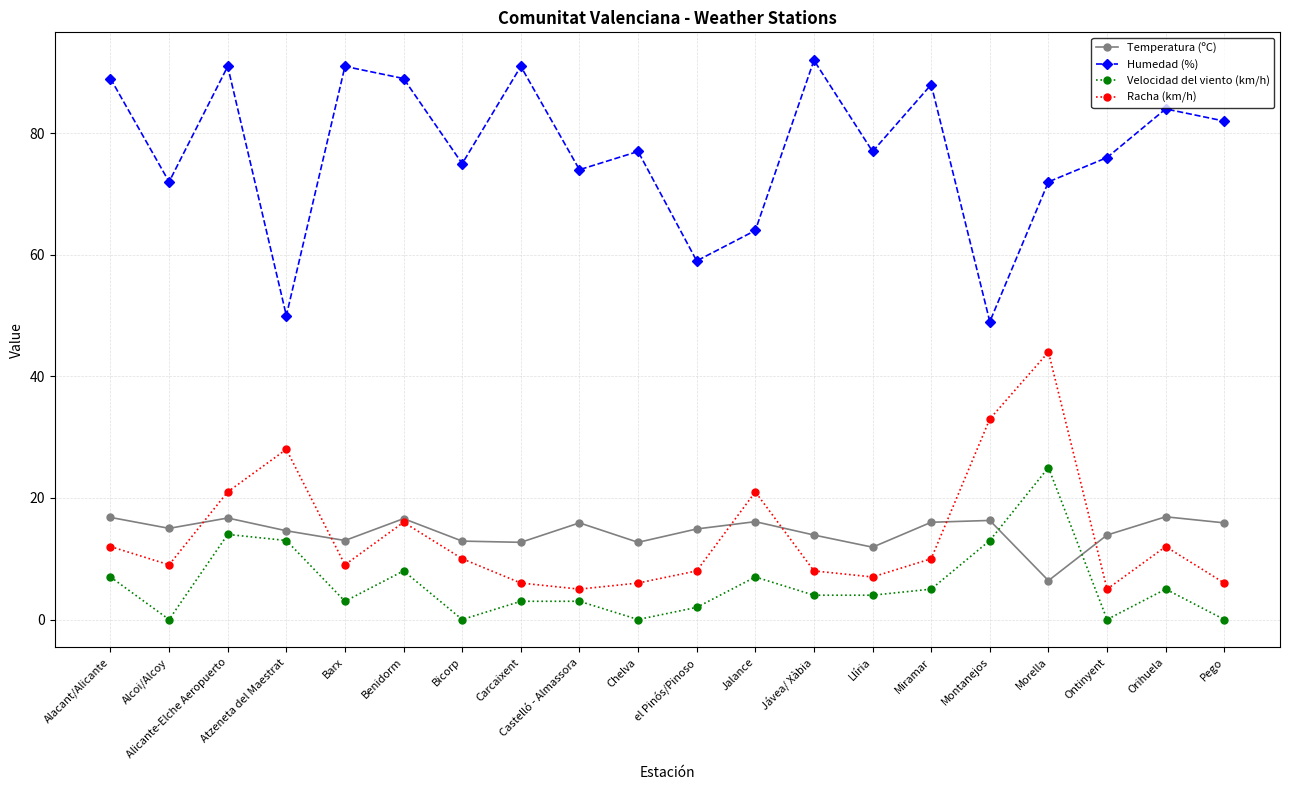

At Chelva, list the series in order from smallest to largest.

Velocidad del viento (km/h), Racha (km/h), Temperatura (ºC), Humedad (%)